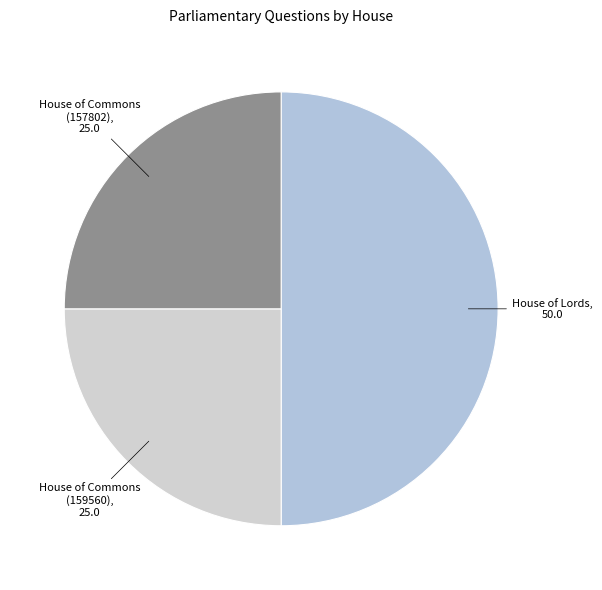

How many segments does this pie chart have?

3